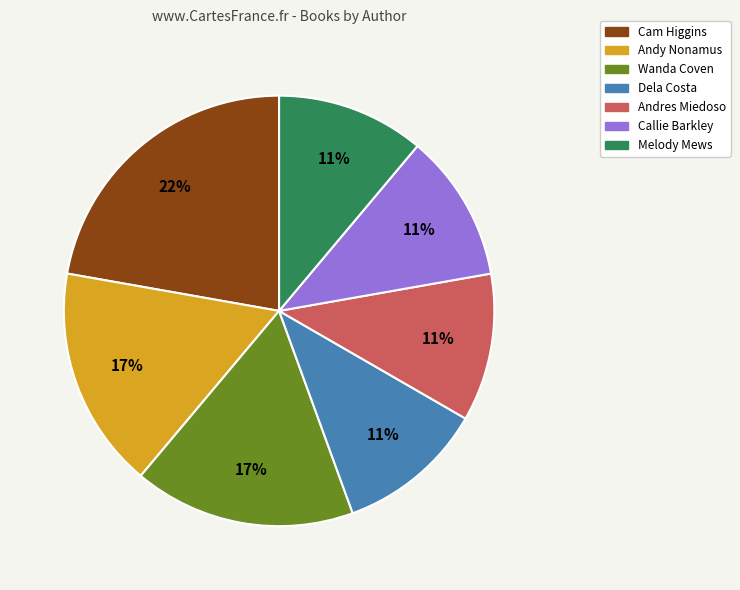

Approximately how many times larger is the value at Wanda Coven compared to Callie Barkley?

1.5